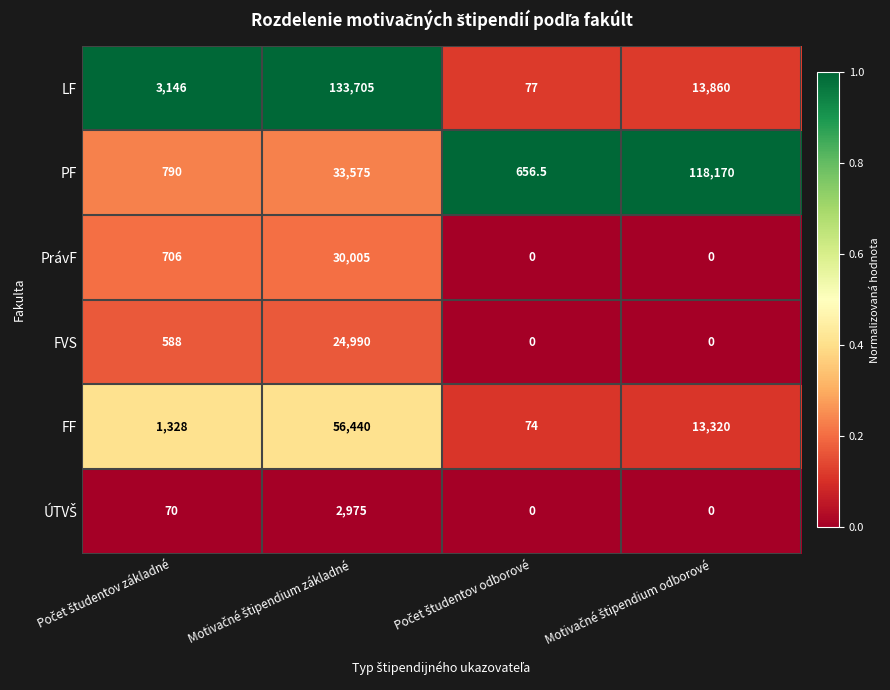

What is the average value of the PF series?

38297.9